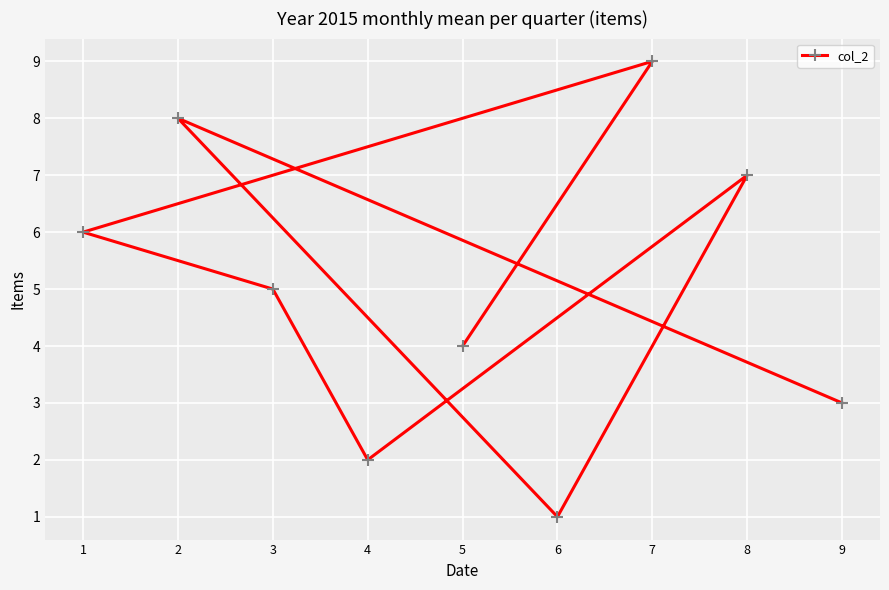

What is the label of the 1st point from the right?

9